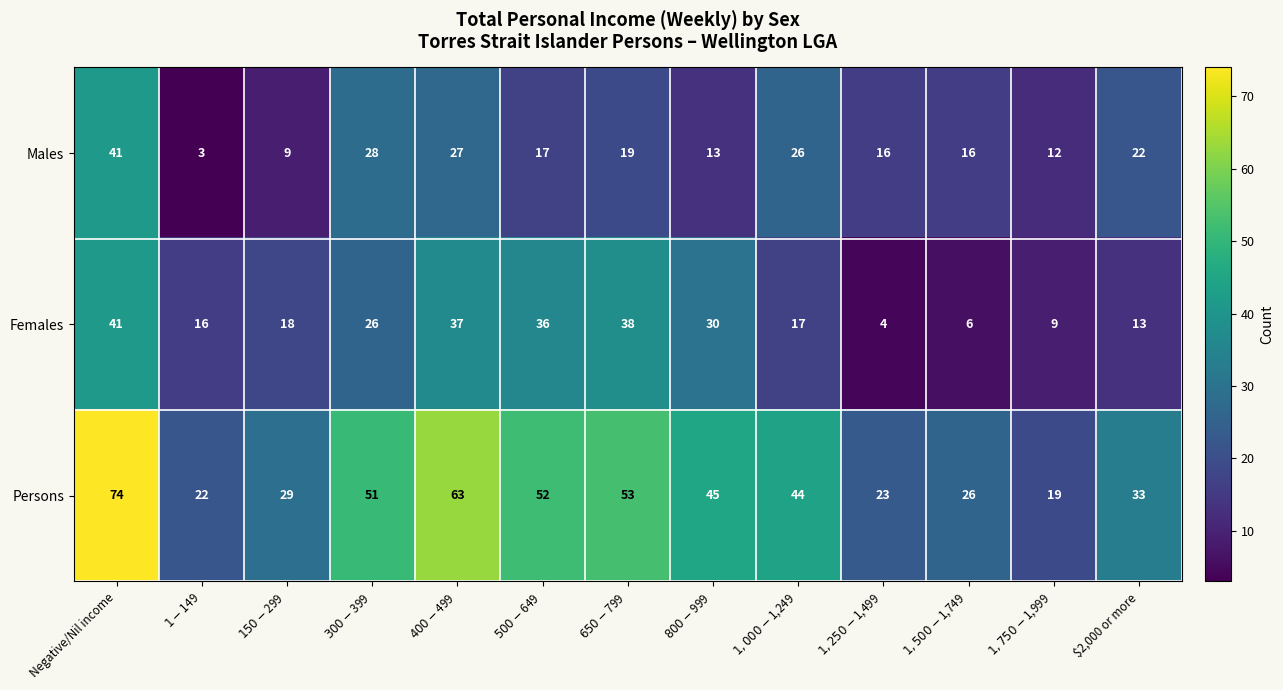

What is the difference between the highest and lowest values at $800-$999?

32